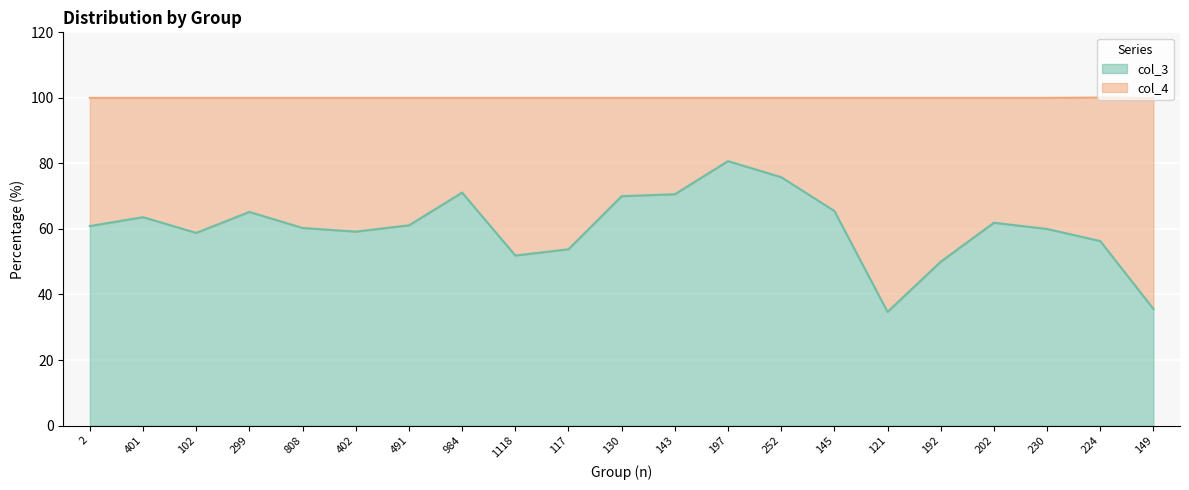

Where is the data nearest to the value 57?

224